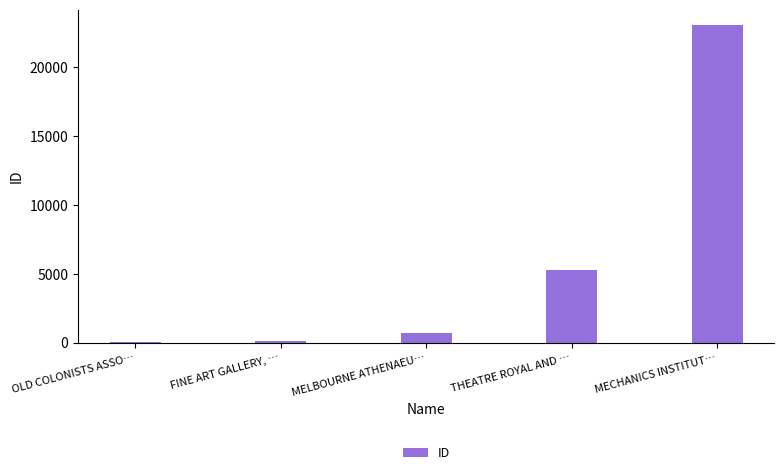

Count the number of categories in the chart.

5